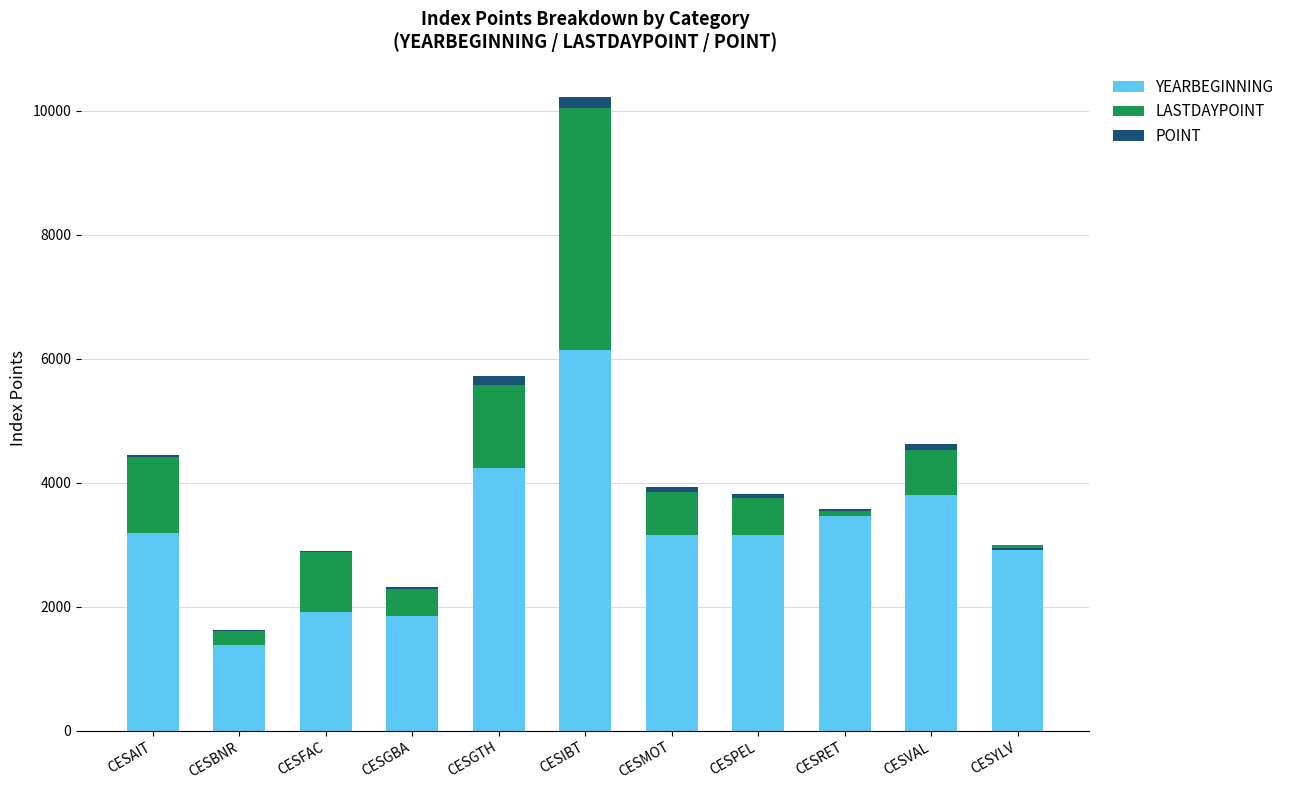

The value of LASTDAYPOINT at CESBNR is 230.6. True or false?

True